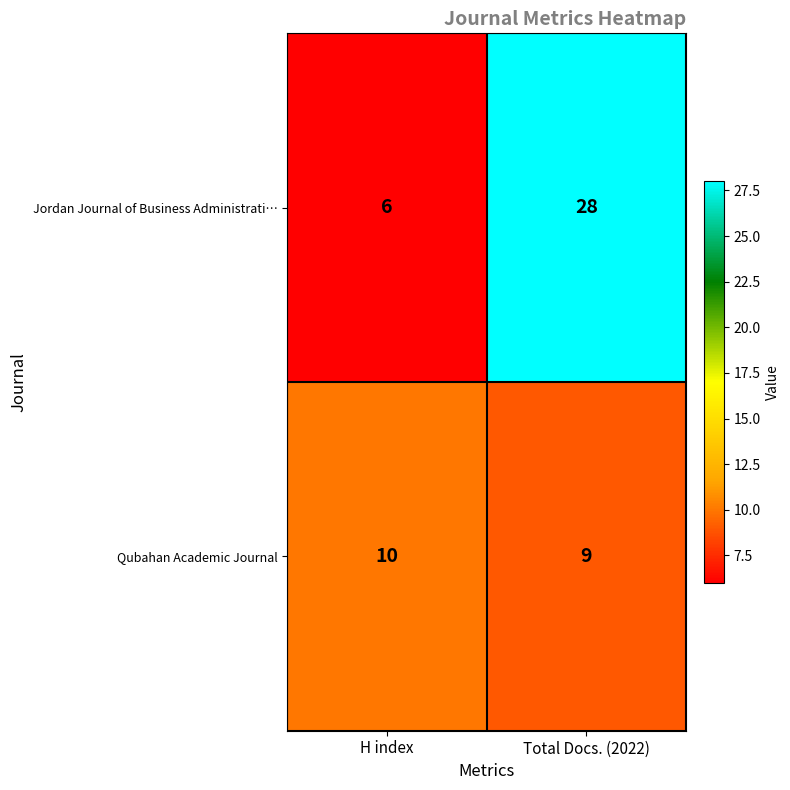

How many distinct data groups are displayed?

2